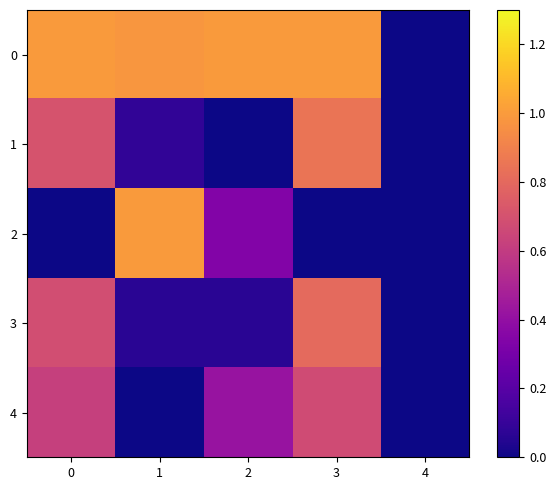

Is the value of 4 at 1 greater than the value of 3 at 2?

No